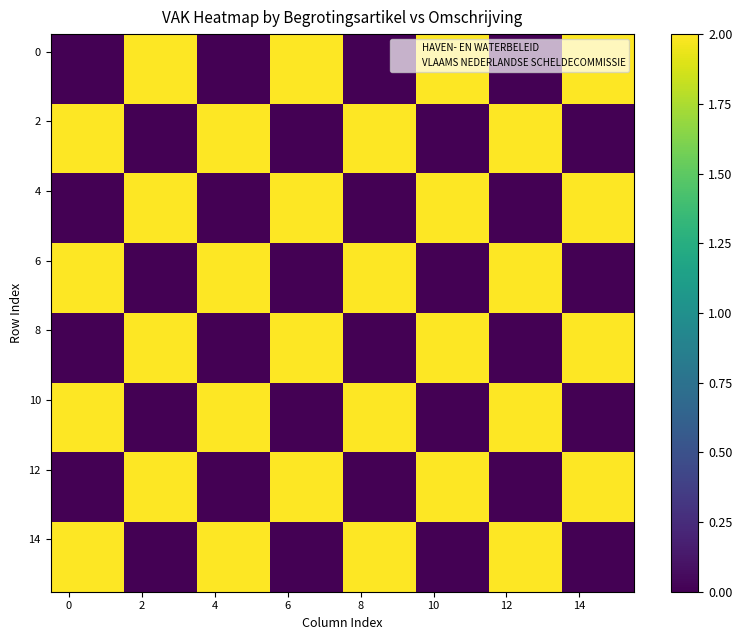

At which category does the chart reach its peak across all series?

2